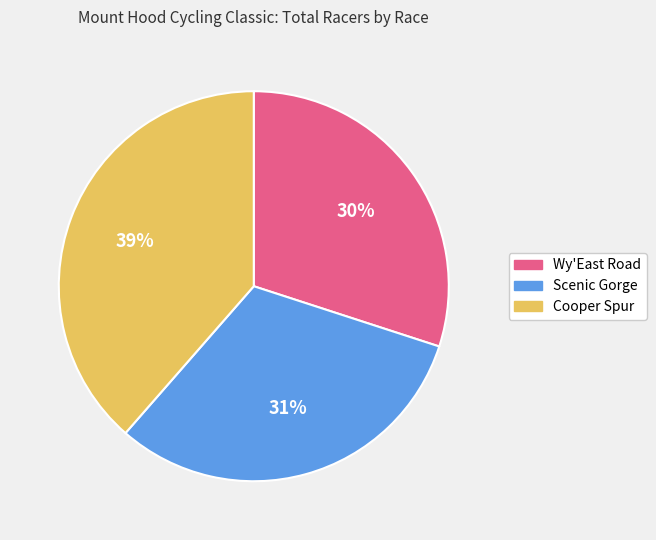

What percentage is the Wy'East Road slice, to the nearest percent?

30%